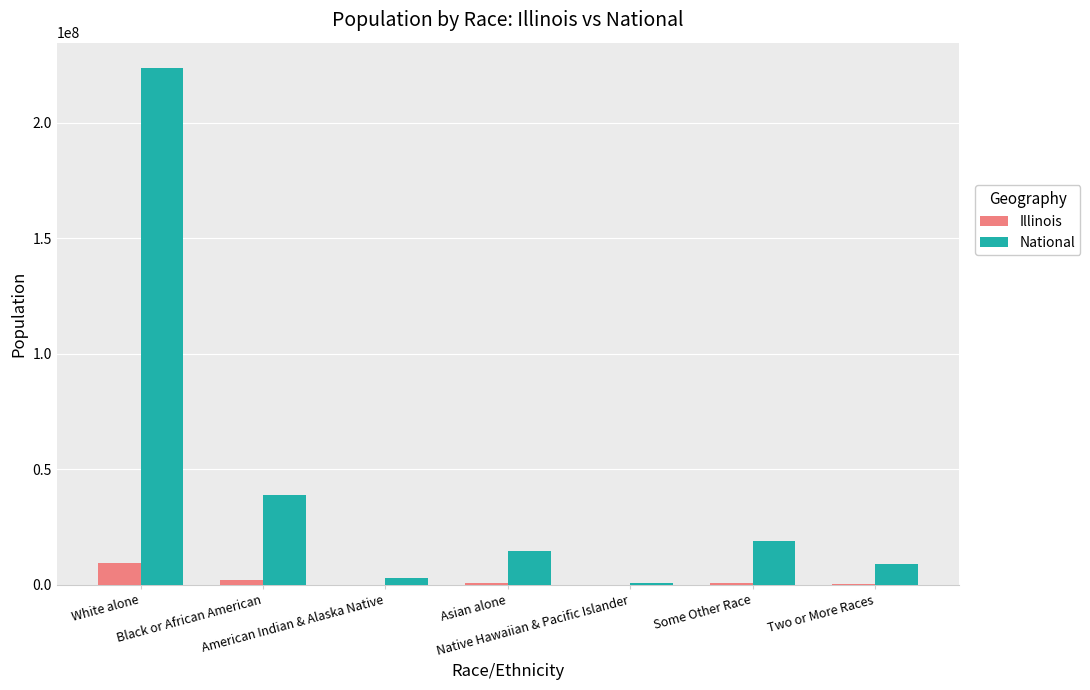

Read the National value at Two or More Races.

9009073